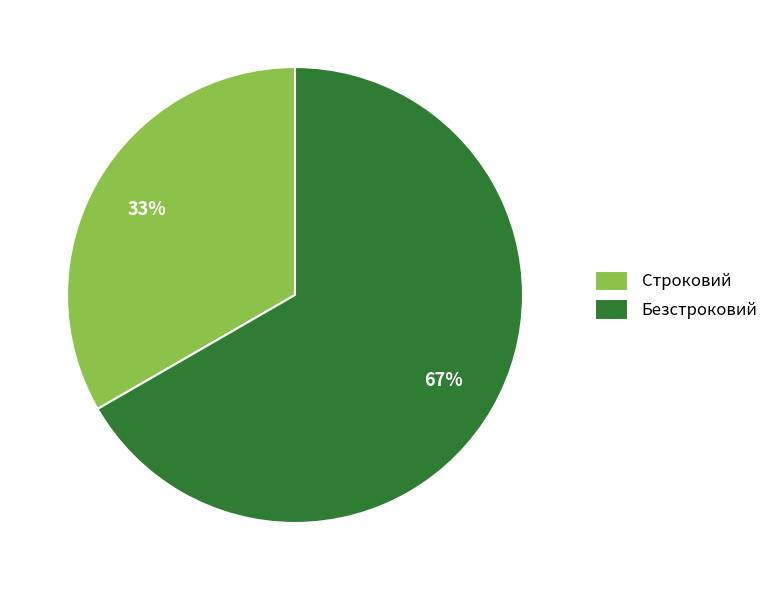

To the nearest percent, what is the average slice percentage?

50%